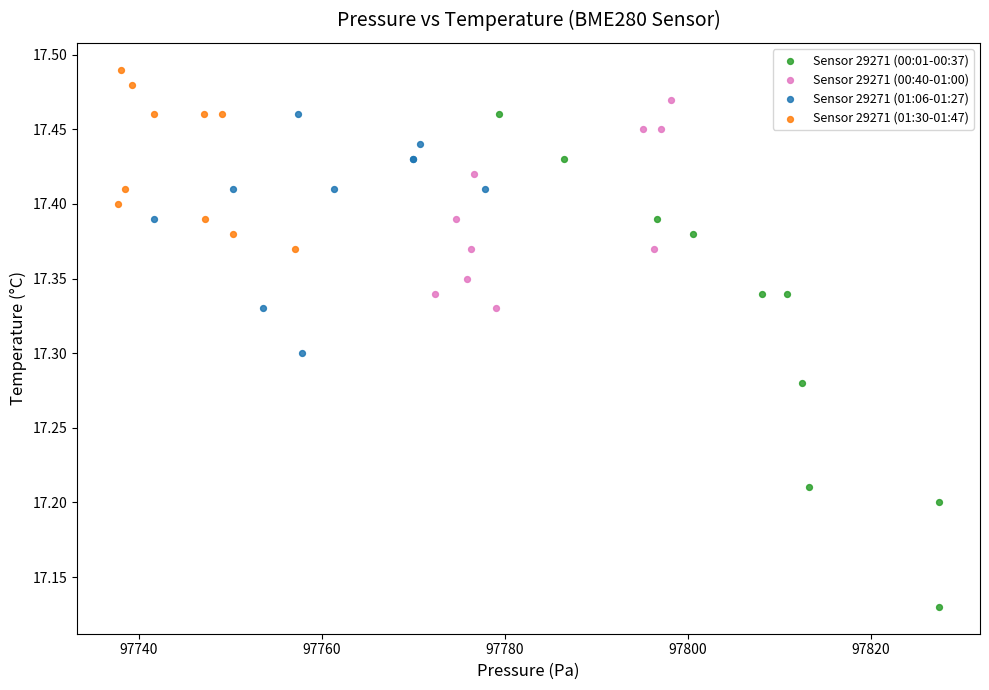

Which series contains the highest Y value?

Sensor 29271 (01:30-01:47)